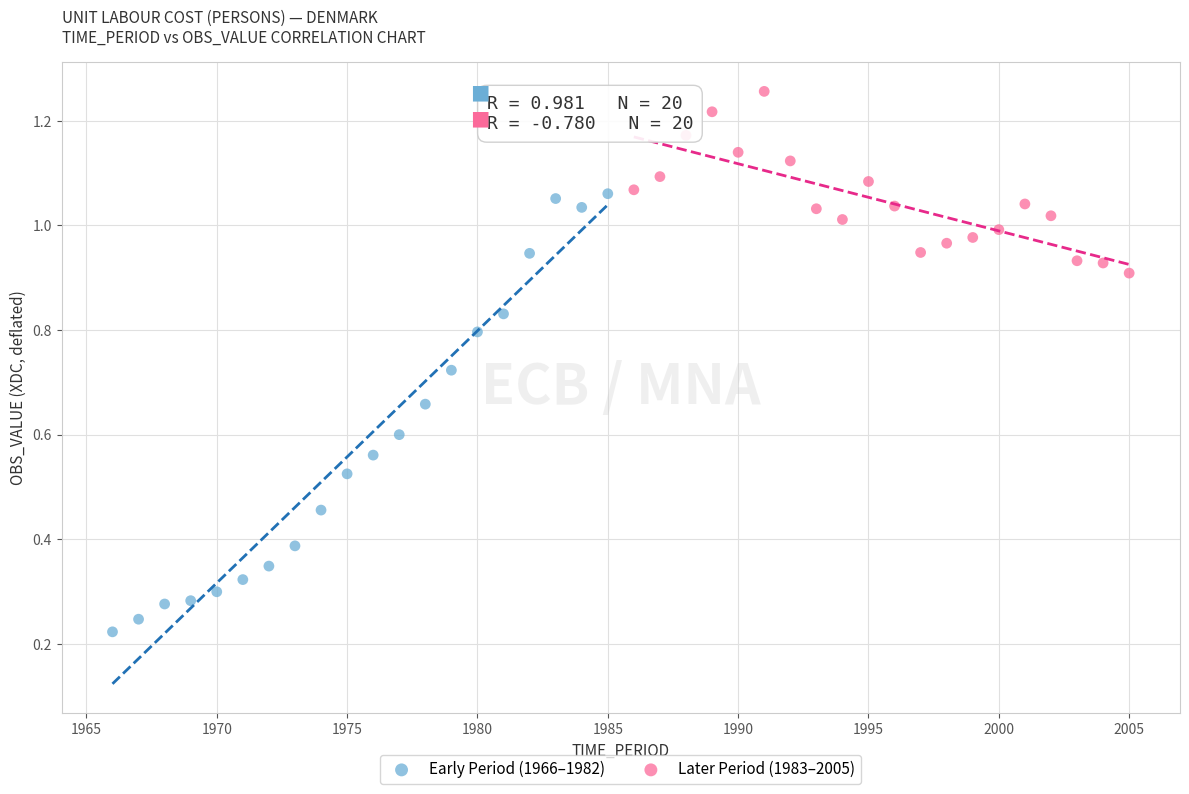

Which series contains the lowest Y value?

Early Period (1966–1982)